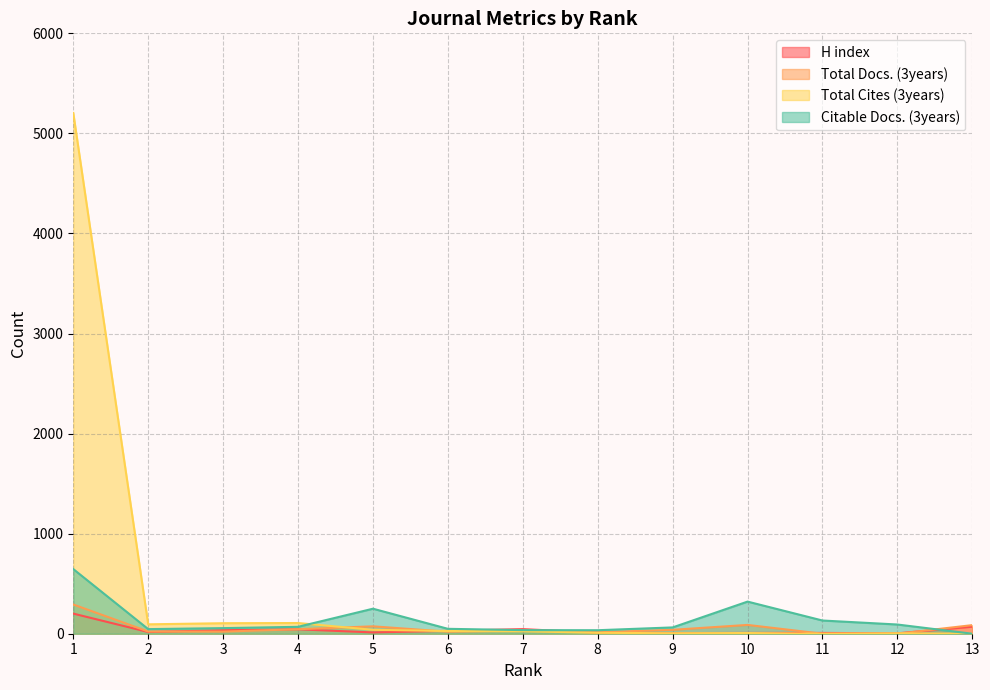

Between 2 and 8, which series saw the biggest shift?

Total Cites (3years)